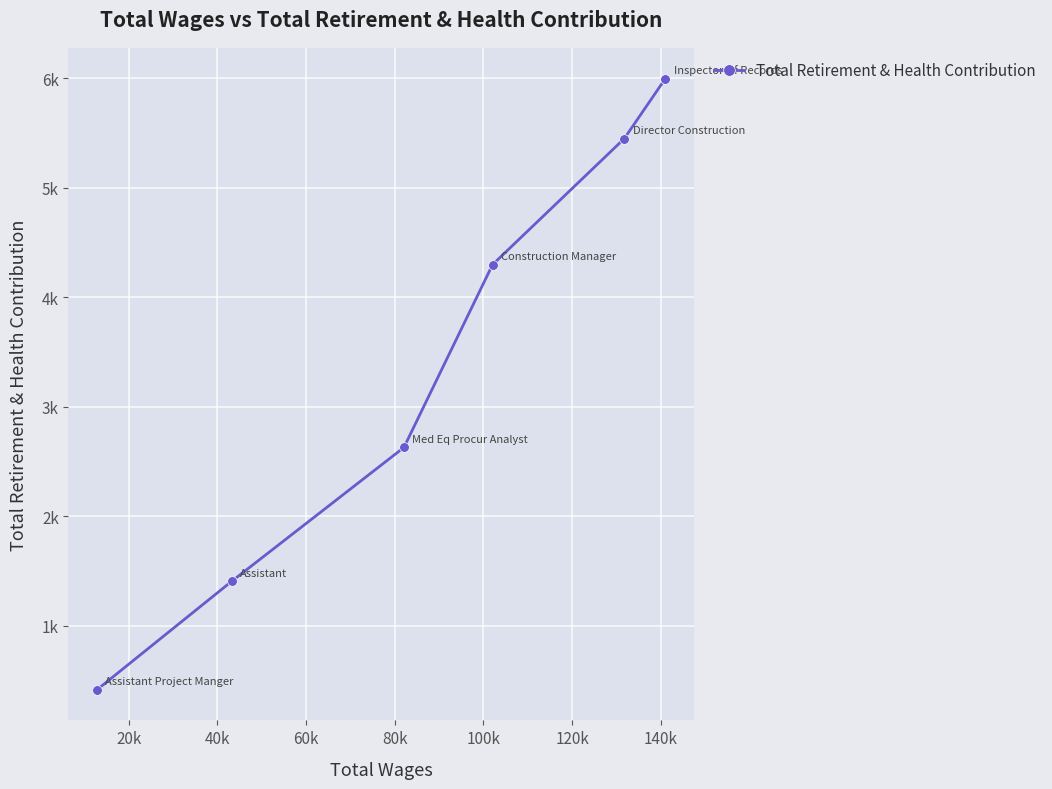

Is this an area chart (filled region under the line)?

No